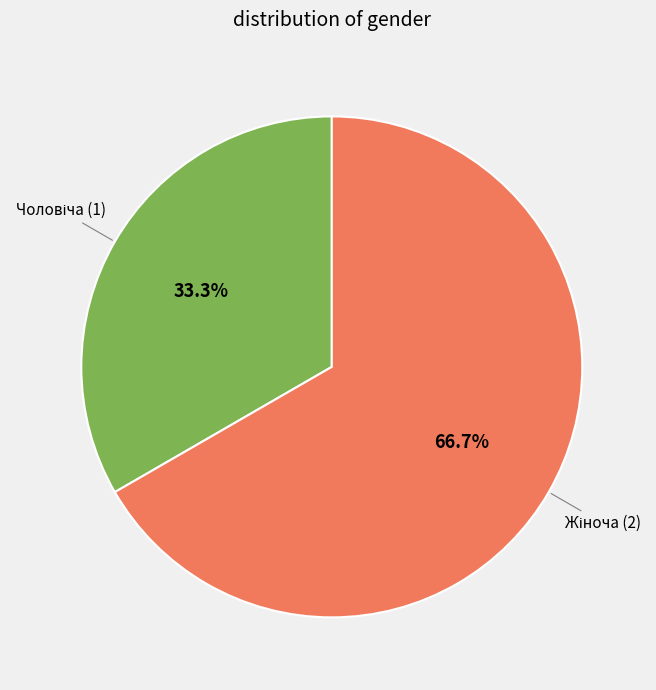

Count the number of slices in the pie.

2